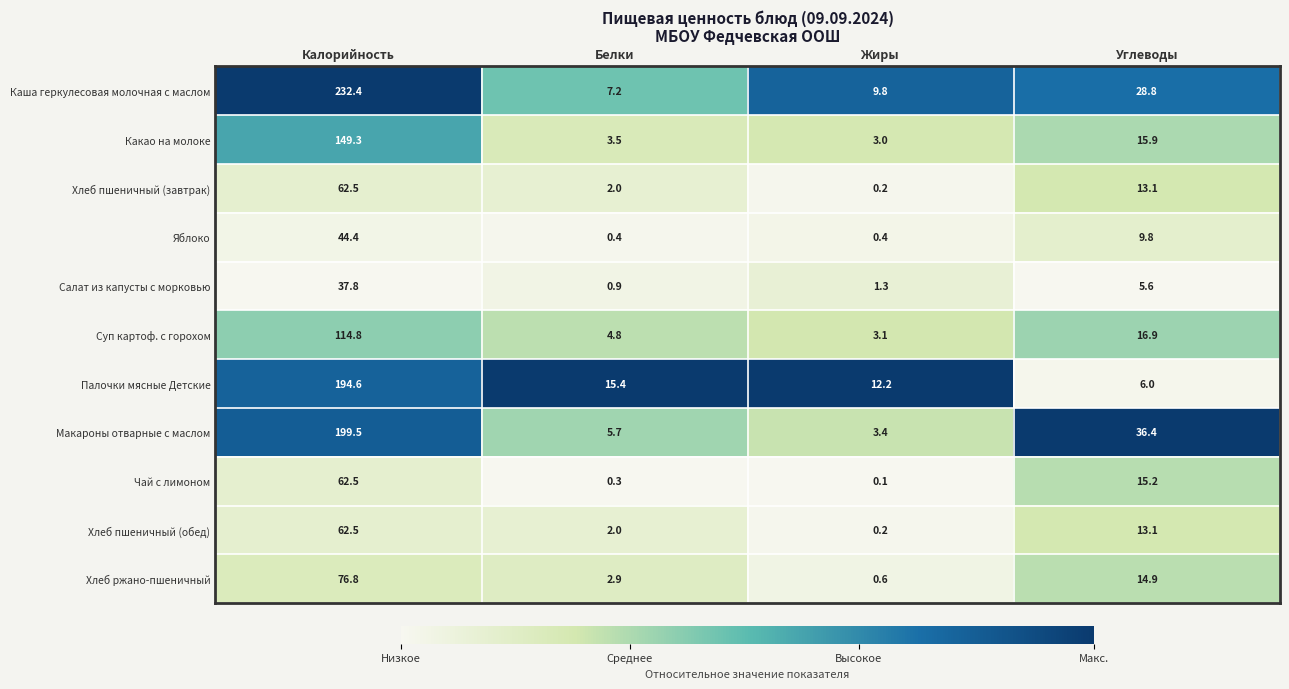

Between Жиры and Углеводы, which series saw the biggest shift?

Макароны отварные с маслом